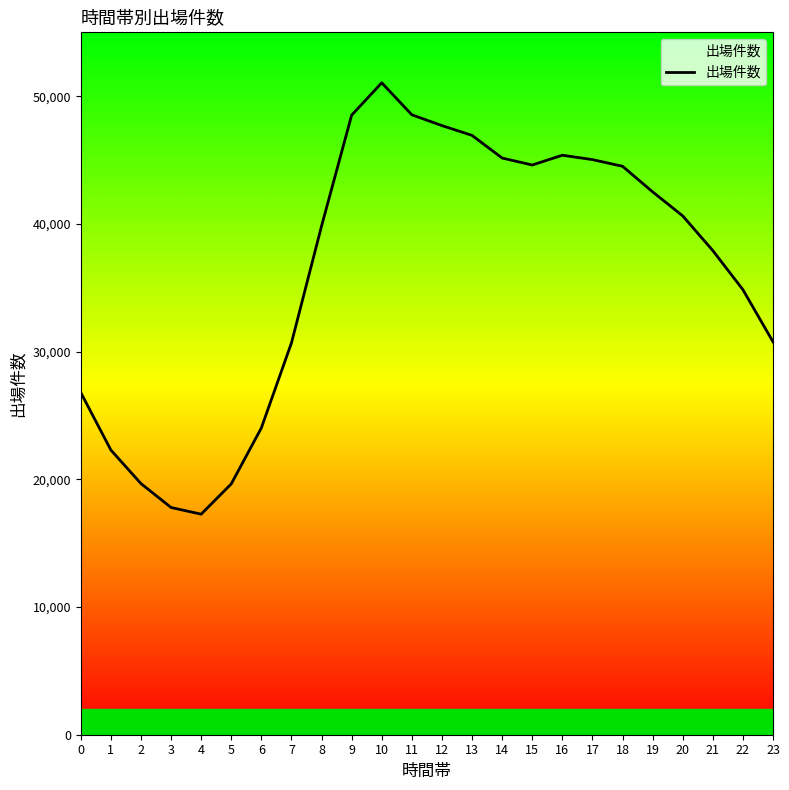

What is the change in value from 0 to 10?

+24253